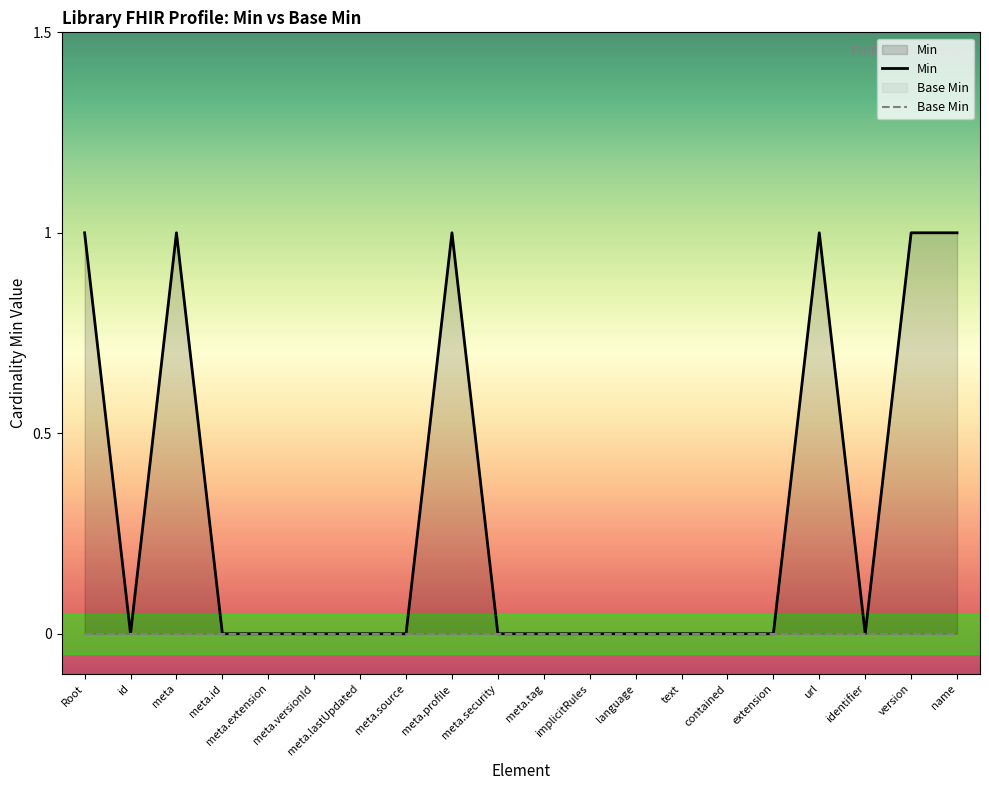

What is the label of the 10th point from the left?

meta.security